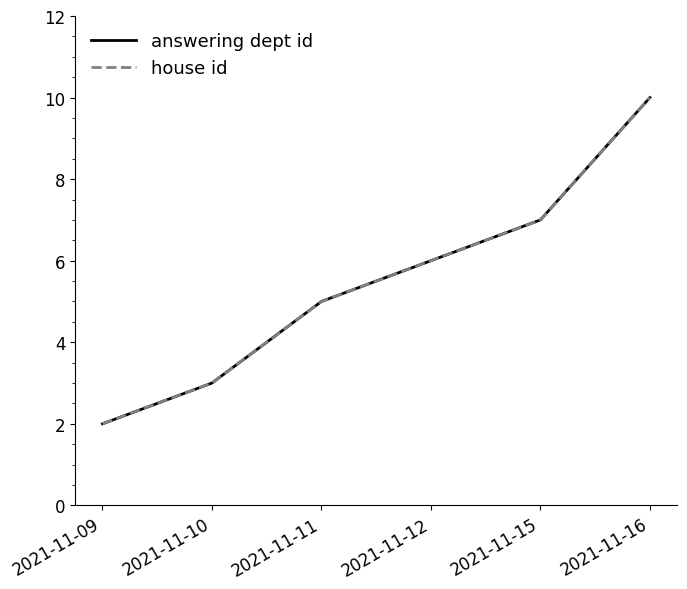

Is this an area chart (filled region under the line)?

No